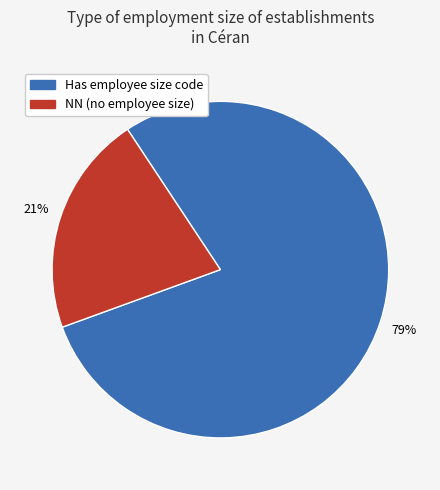

To the nearest percent, what is the difference between the largest and smallest slice percentages?

58%